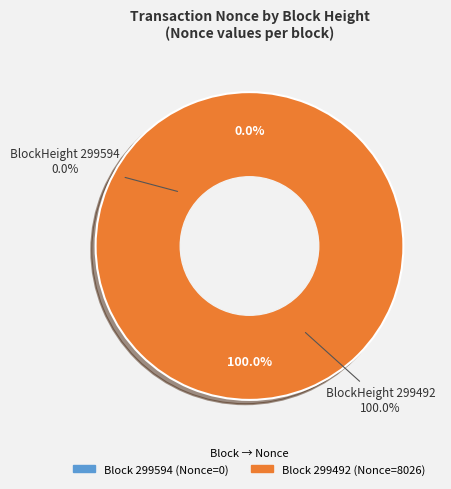

Which has a higher value, 299492 or 299594?

299492